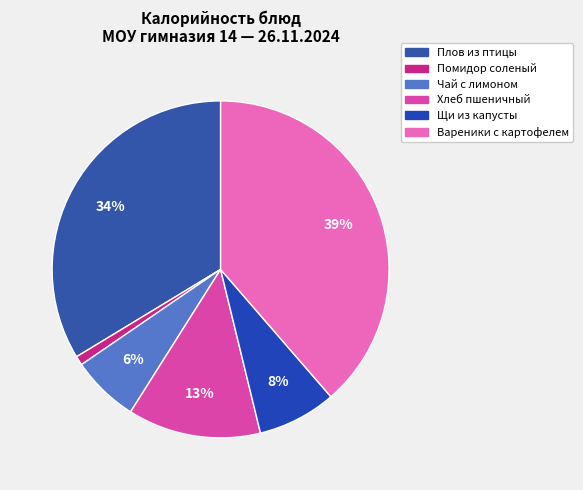

Rank the categories by value from highest to lowest.

Вареники с картофелем, Плов из птицы, Хлеб пшеничный, Щи из капусты, Чай с лимоном, Помидор соленый